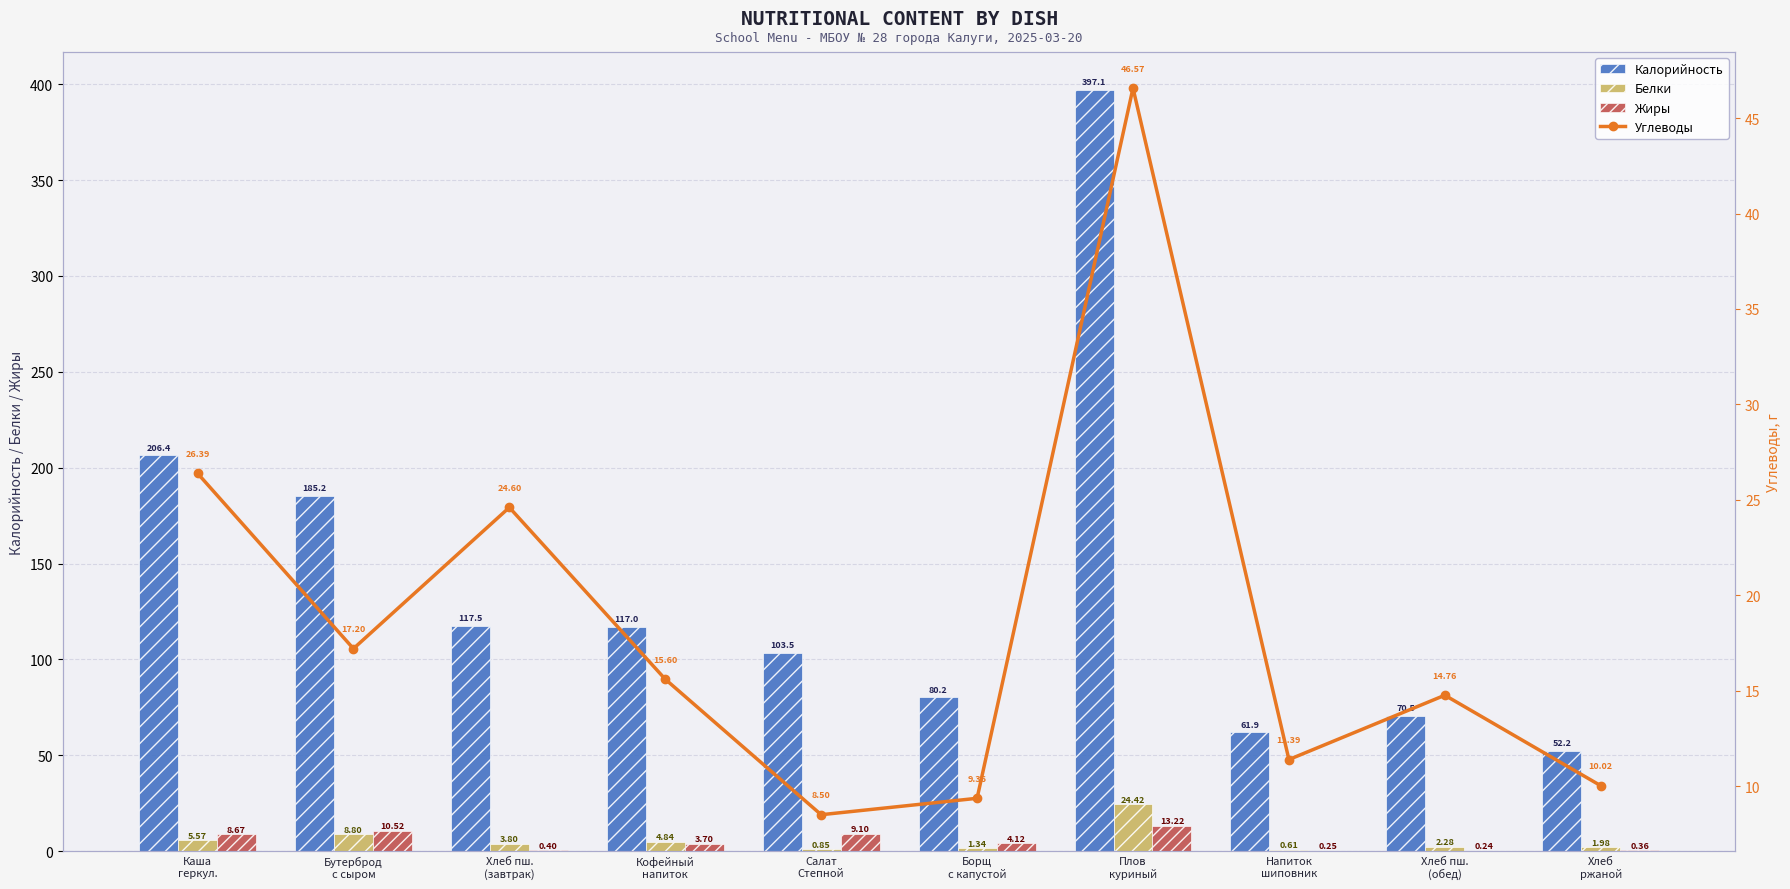

What is the total value across all series at Борщ
с капустой?

95.0